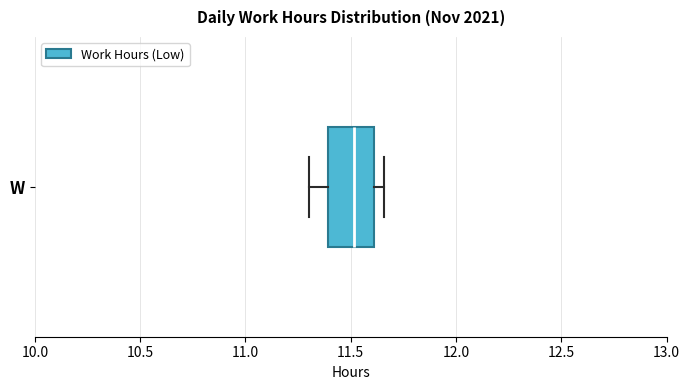

Where does the median line of the box for W sit on the x-axis? The values are not printed on the chart, so give them approximately, as read against the axis.

11.50